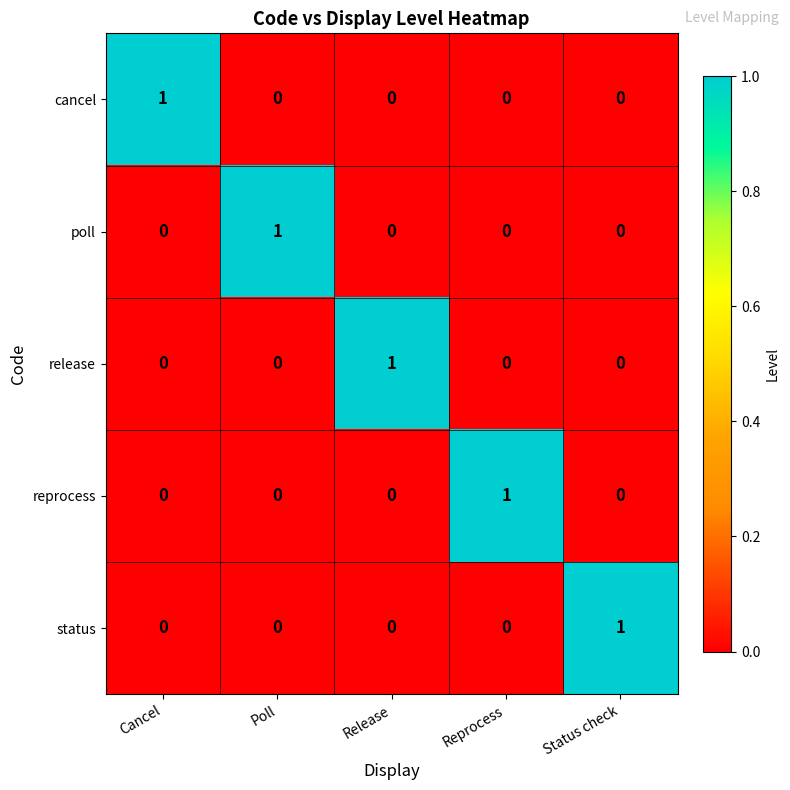

At how many categories does at least one series exceed 0?

5